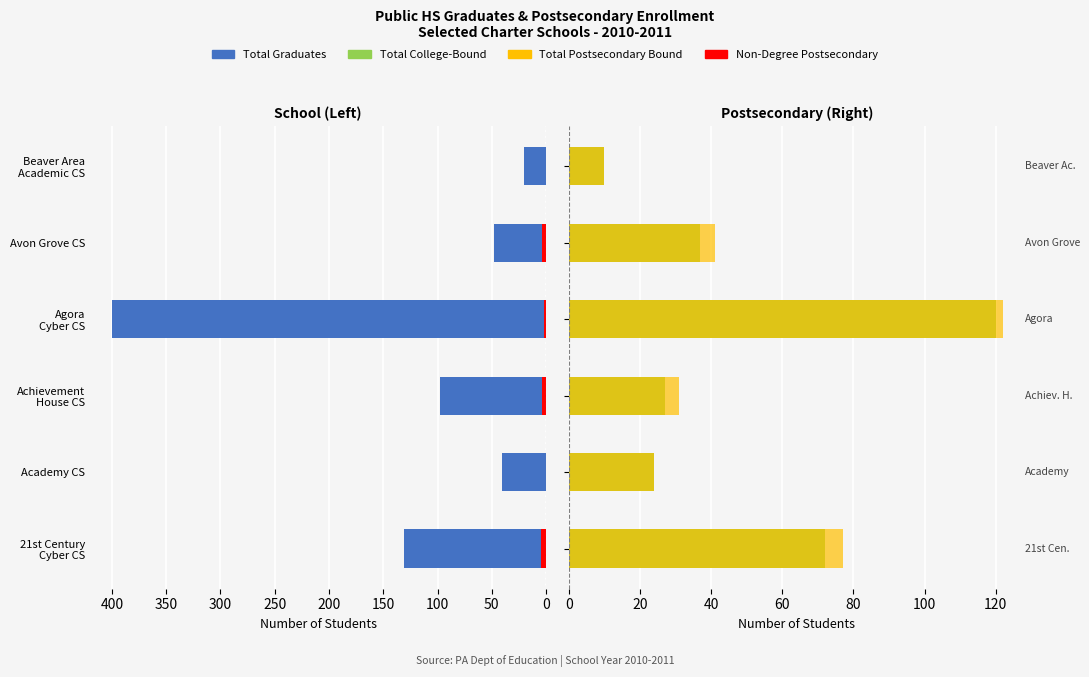

Is the value of Total College-Bound at 200 greater than the value of Total Graduates at 250?

Yes